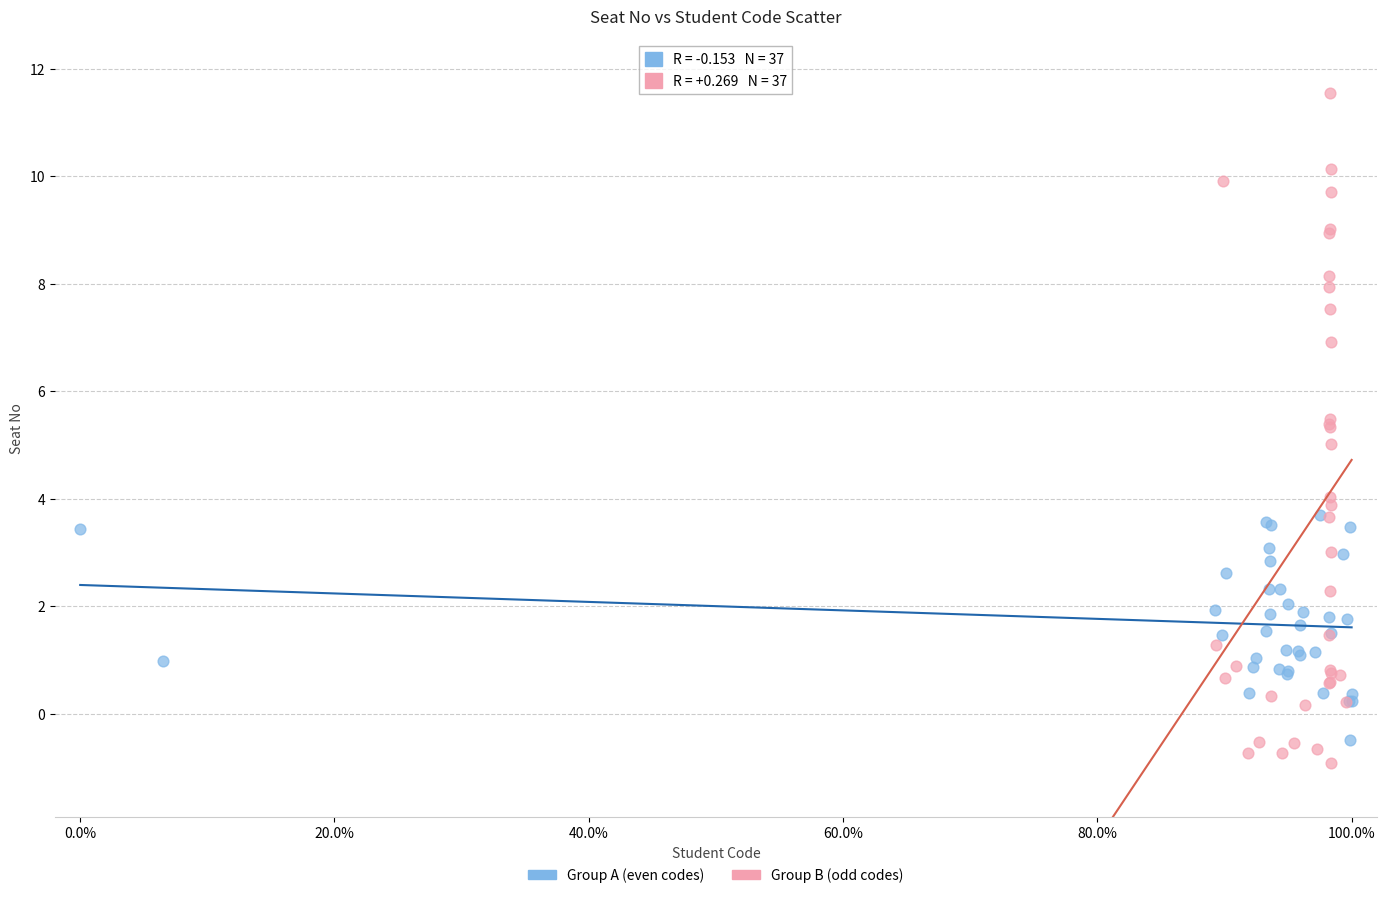

Which series has the largest Y range (max minus min)?

Group B (odd codes)